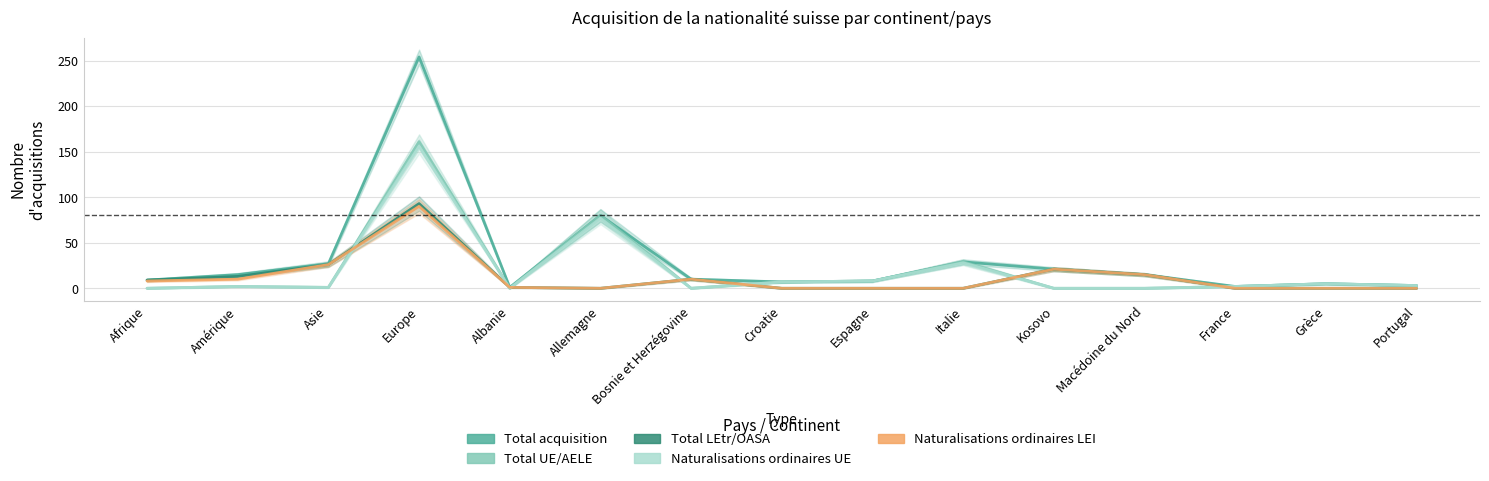

Which series changed the most between Afrique and Croatie?

Total LEtr/OASA